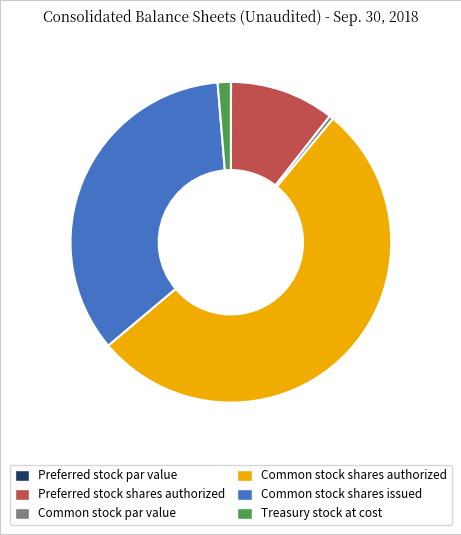

True or false: Common stock shares authorized accounts for 41% of the total.

False